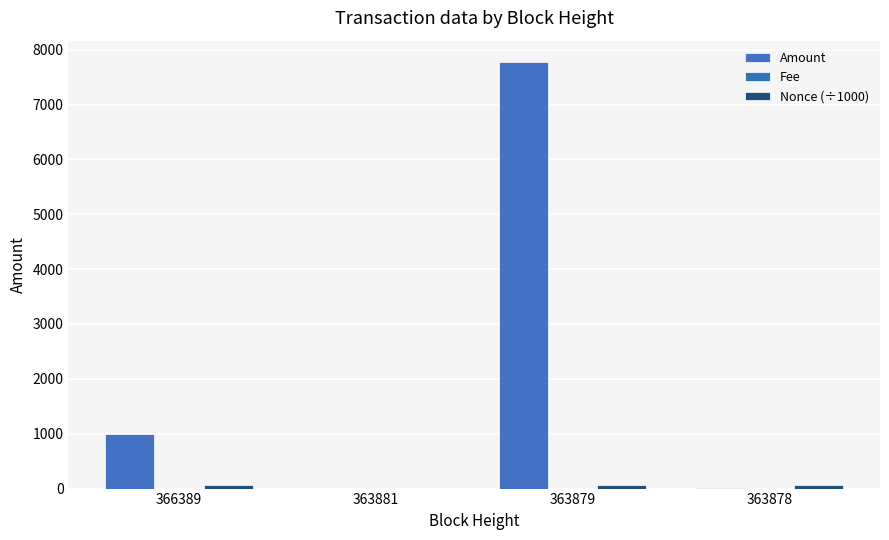

How many series are shown in this chart?

3